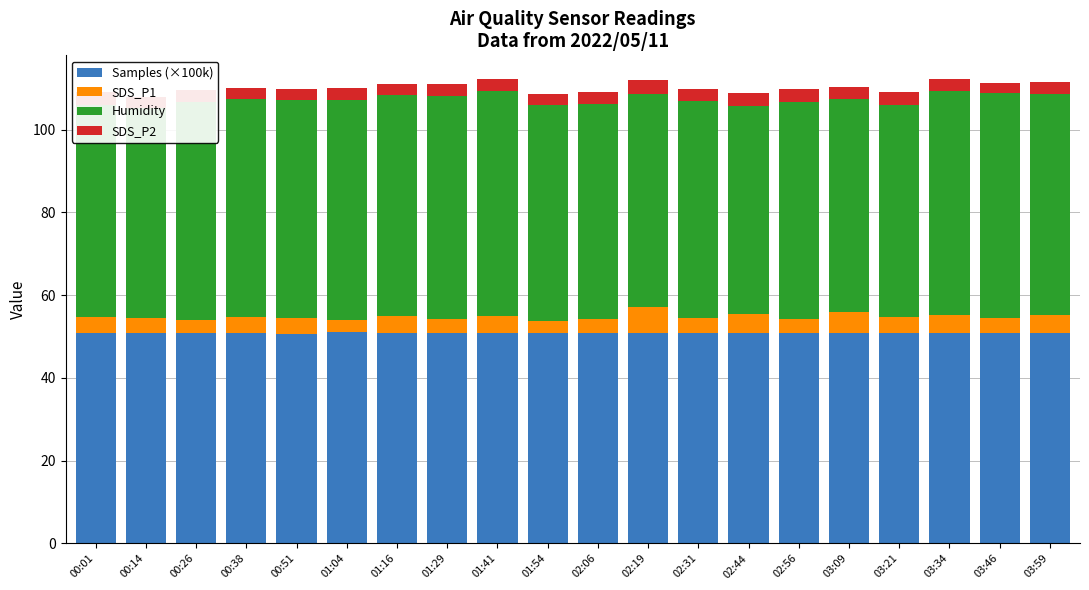

The Samples (×100k) series shows 50.8 at 01:16. True or false?

True